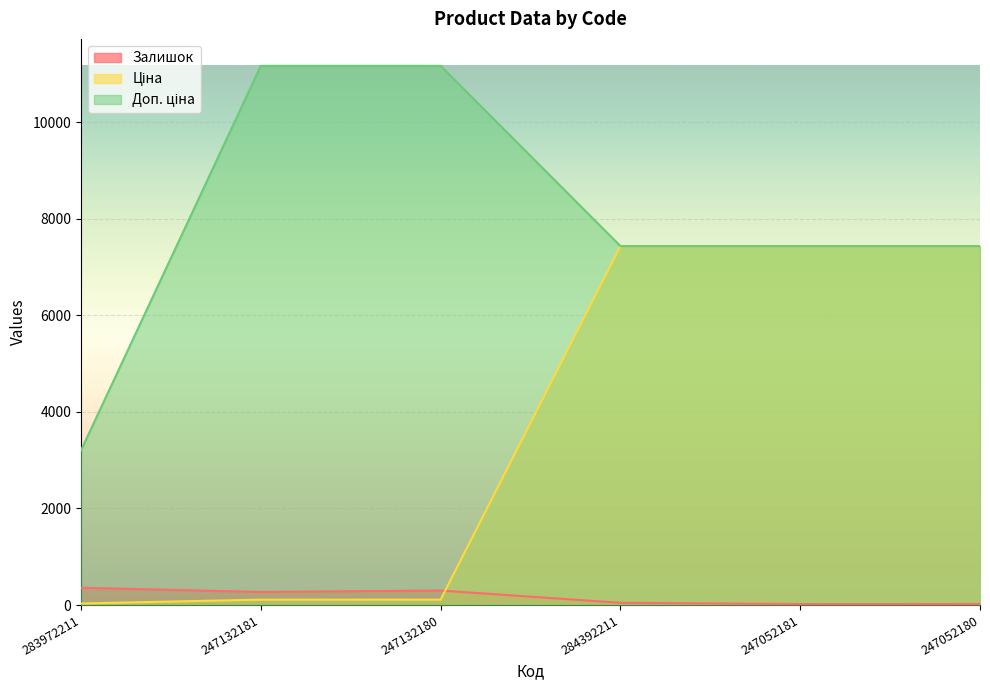

How many intersections are there between Ціна and Залишок?

1